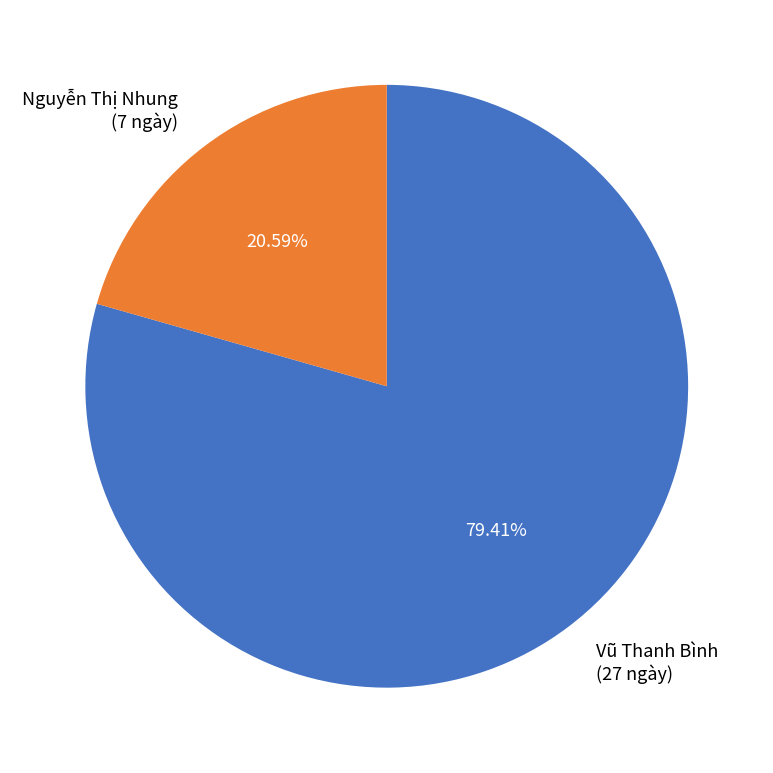

To the nearest percent, what is the difference between the largest and smallest slice percentages?

59%